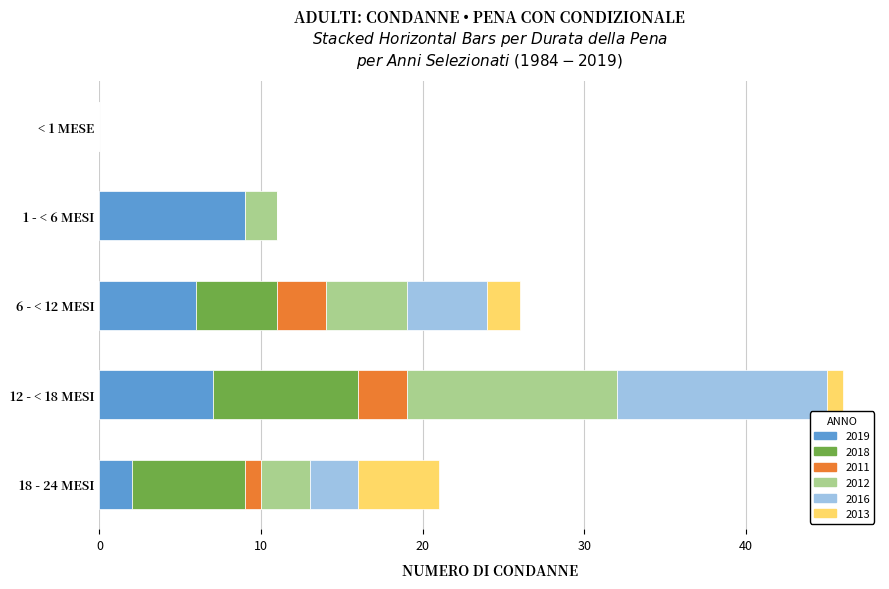

Which category has the highest value in the 2019 series?

1 - < 6 MESI